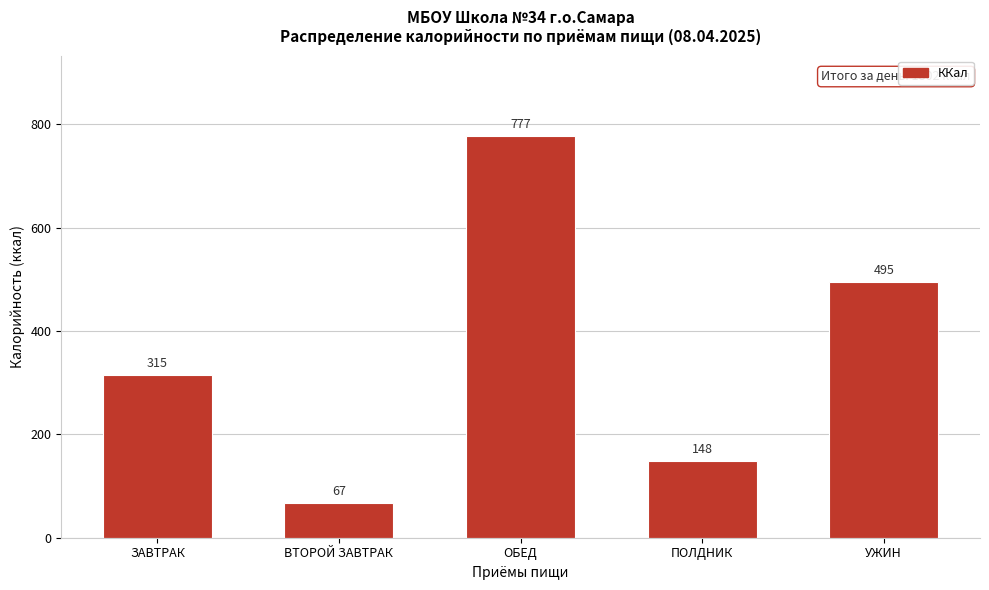

The chart shows a value of 284.5 at УЖИН. True or false?

False